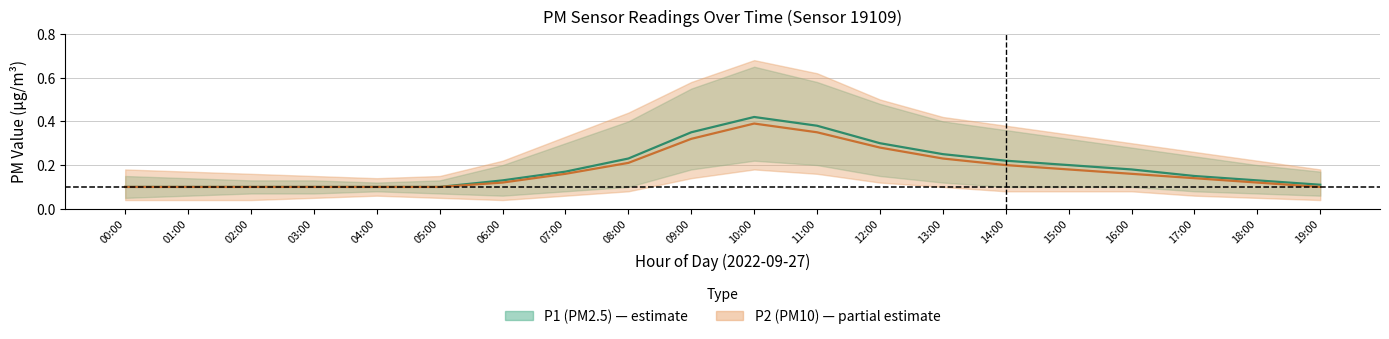

Is it true that P1 (PM2.5) center equals 0.2 at 08:00?

True